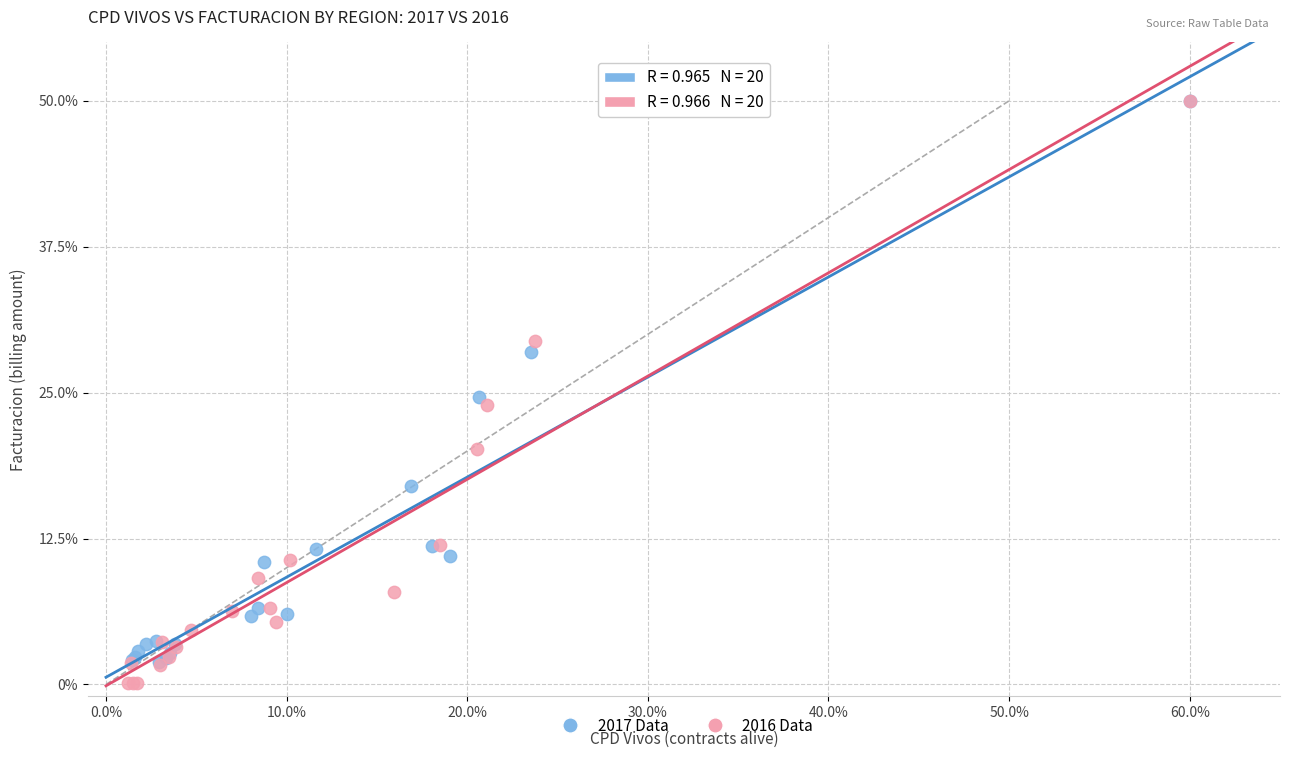

Which series has the largest Y range (max minus min)?

2016 Data